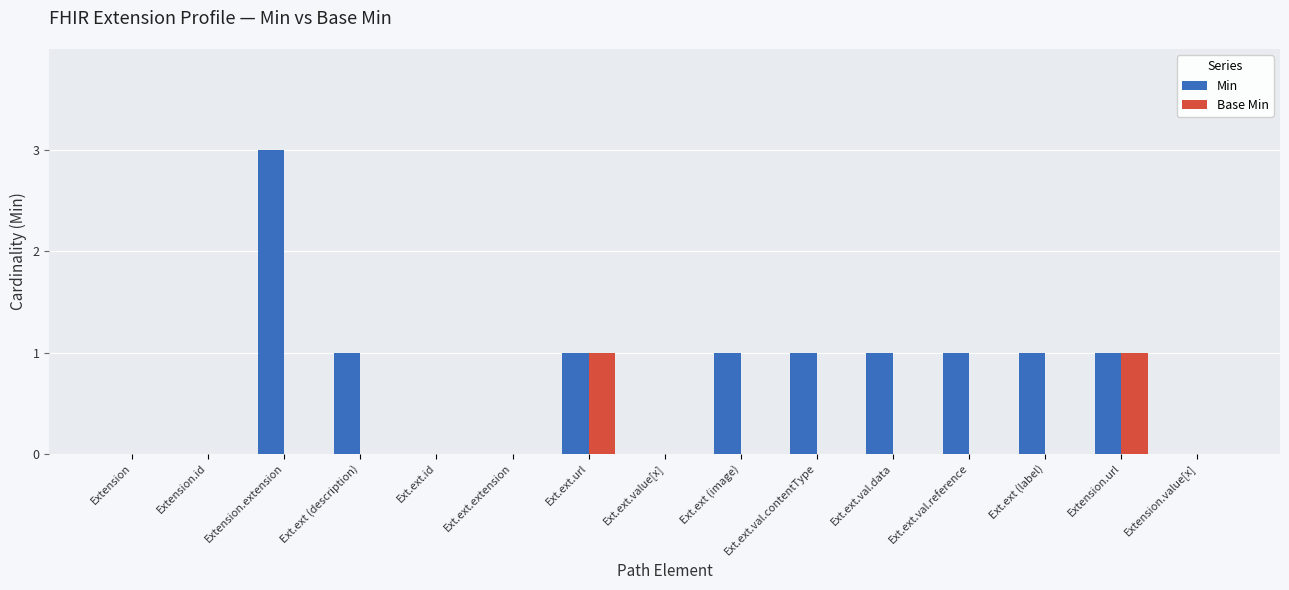

Reading right to left, transcribe all the data shown in this chart.

Min: 0	1	1	1	1	1	1	0	1	0	0	1	3	0	0
Base Min: 0	1	0	0	0	0	0	0	1	0	0	0	0	0	0